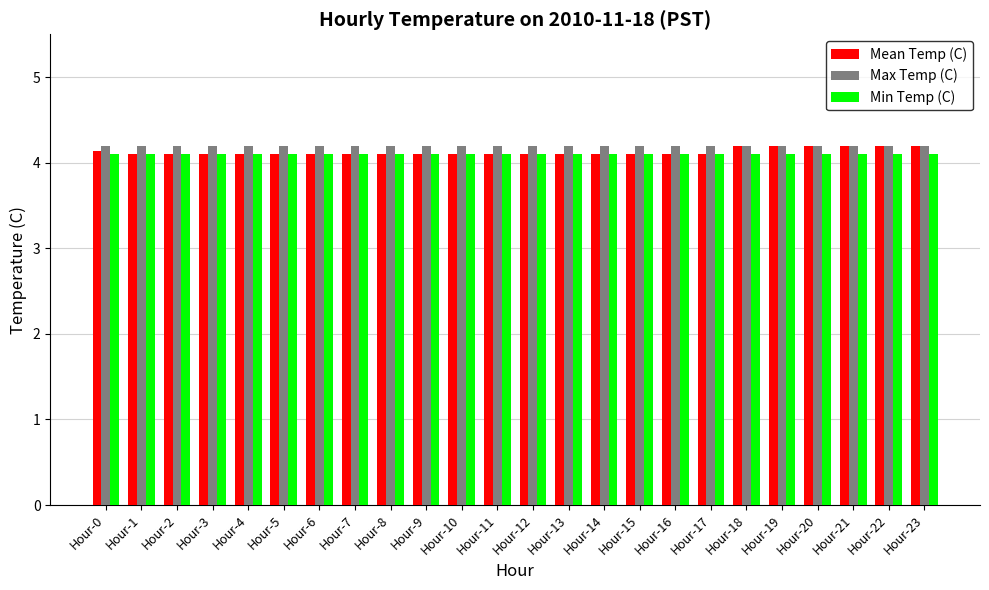

Are the bars horizontal?

No